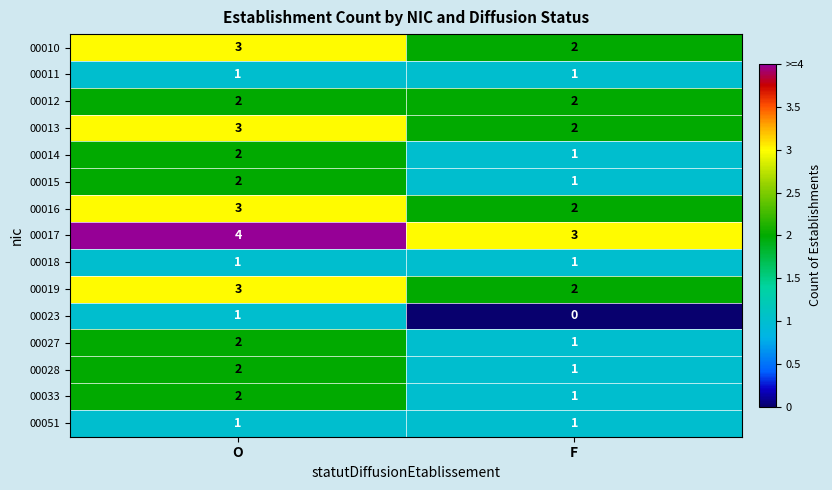

What is the sum of the 00017 values at O and F?

7